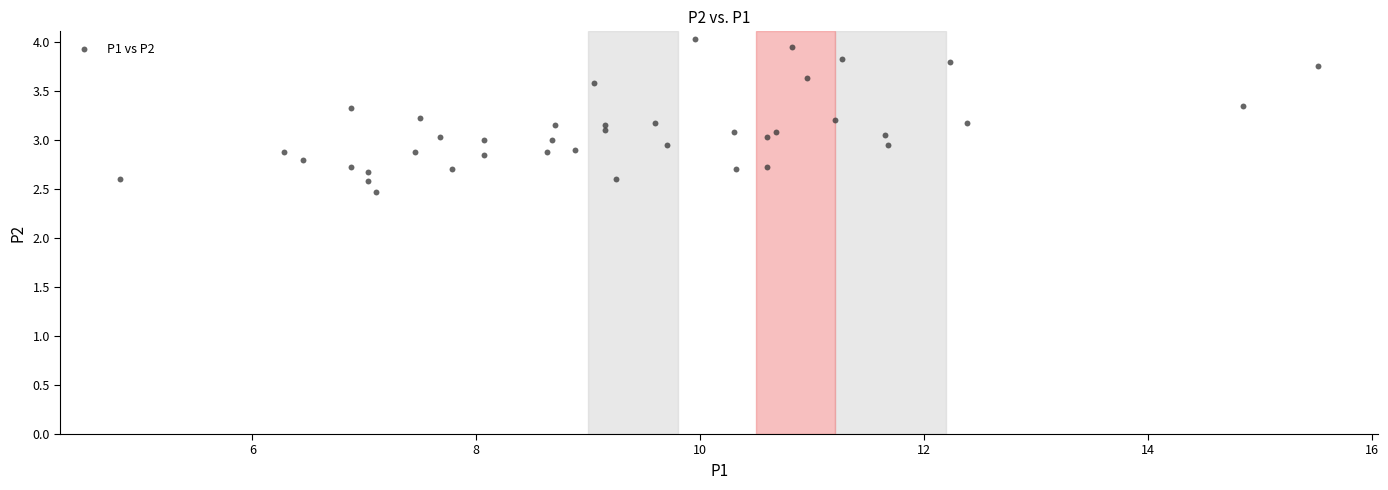

What is the range of Y values (max minus min)?

1.6